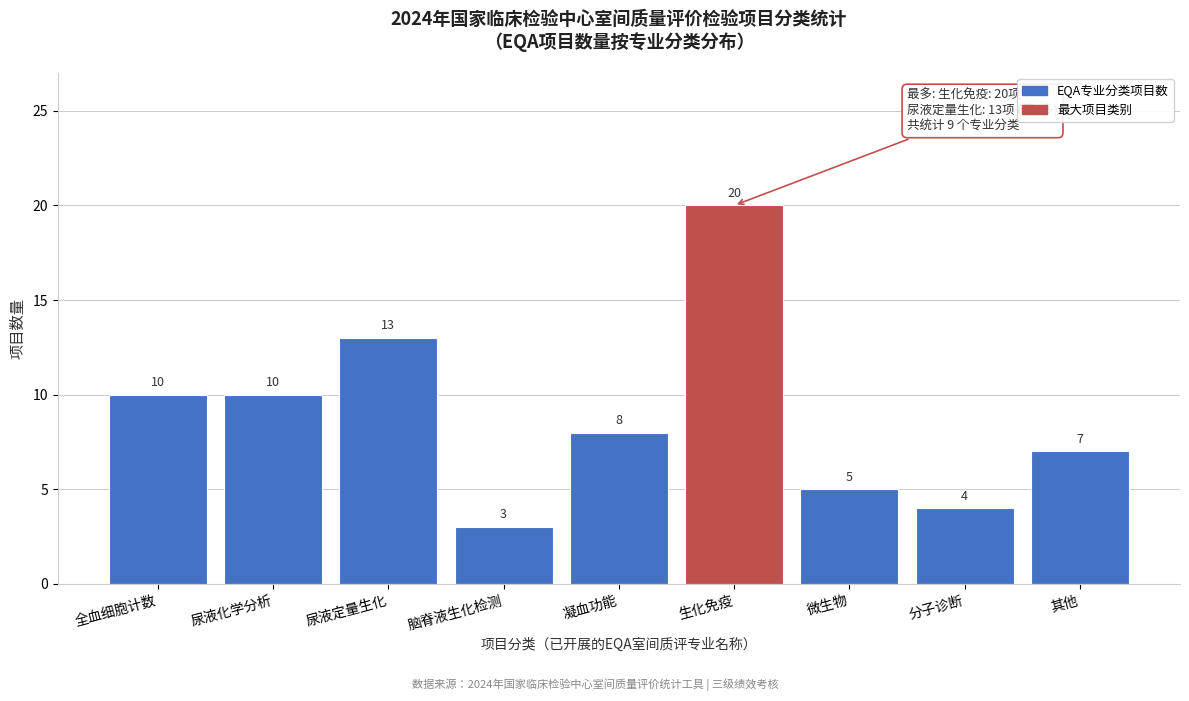

Reading left to right, what are all the values shown in this chart?

10	10	13	3	8	20	5	4	7